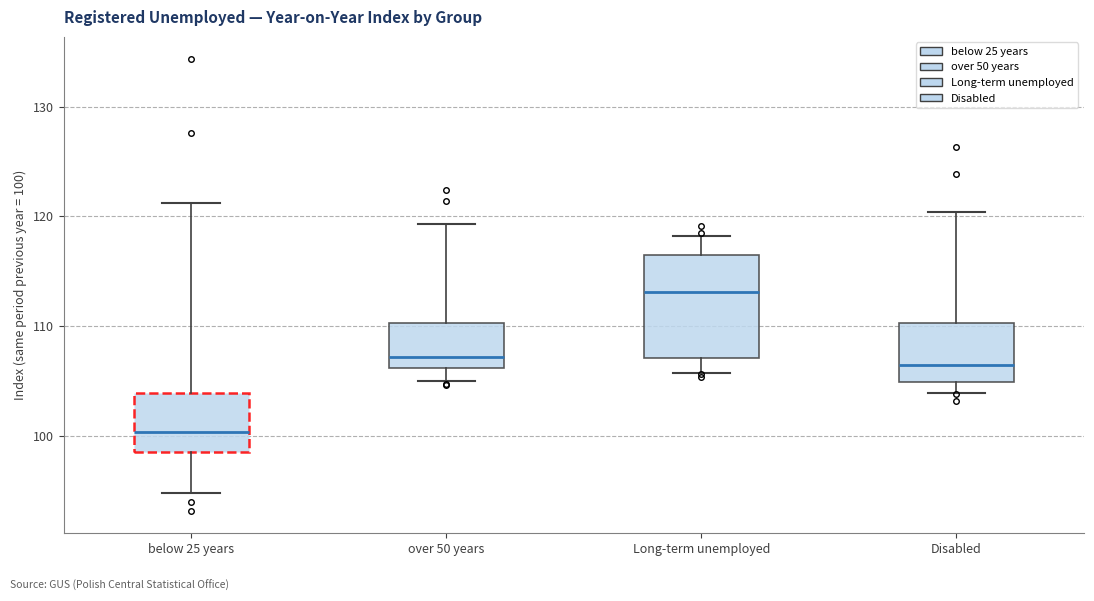

Where does the median line of the box for below 25 years sit on the y-axis? The values are not printed on the chart, so give them approximately, as read against the axis.

100